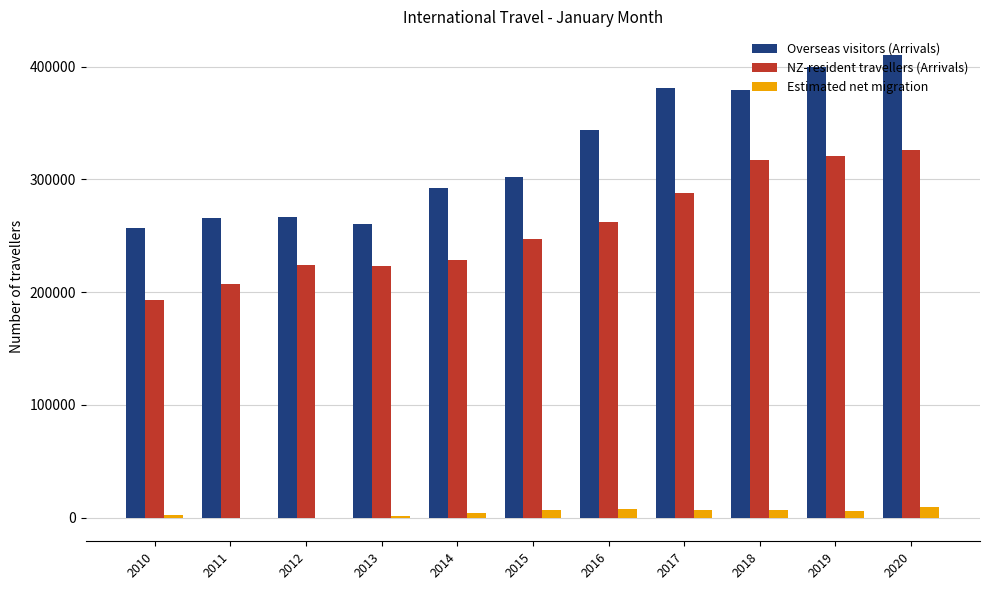

At which category is the sum across all series the highest?

2020